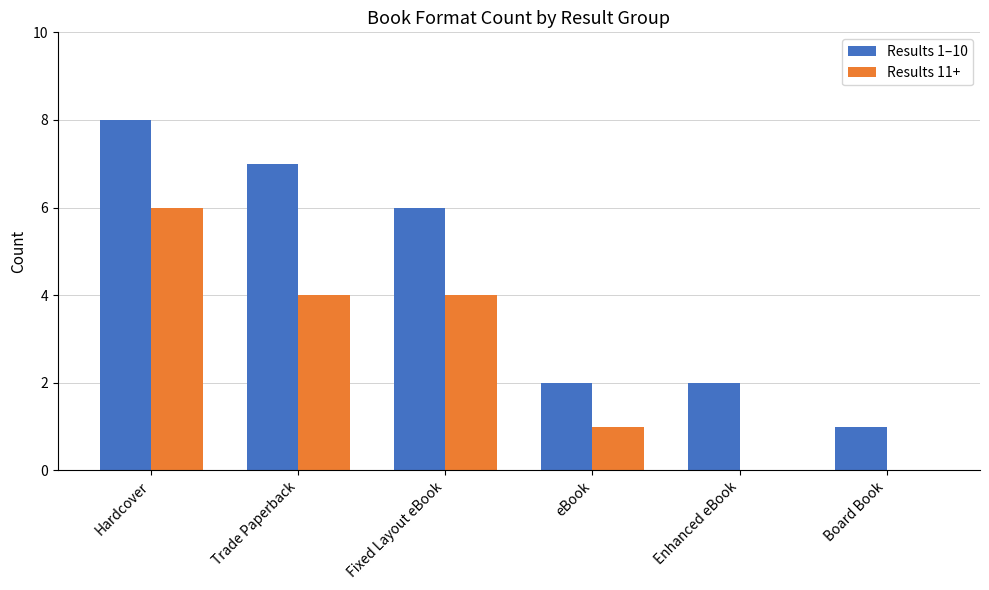

What is the greatest value displayed?

8